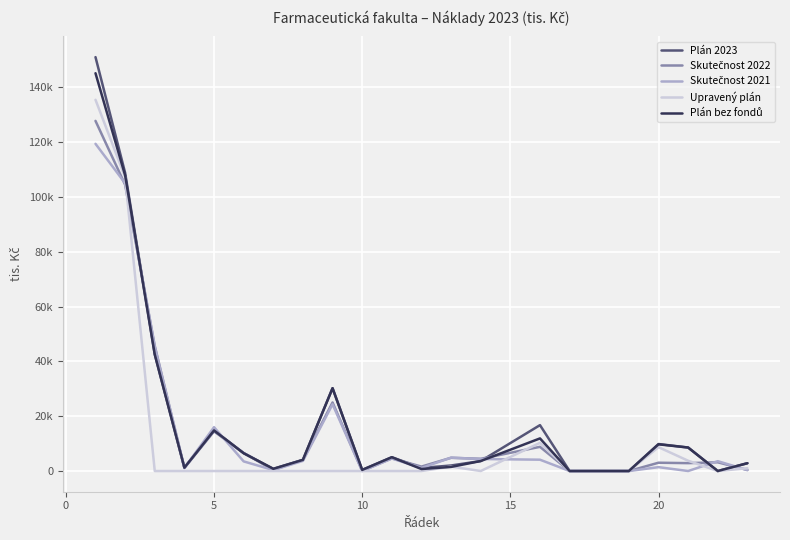

What is the average value of the Skutečnost 2021 series?

15597.1